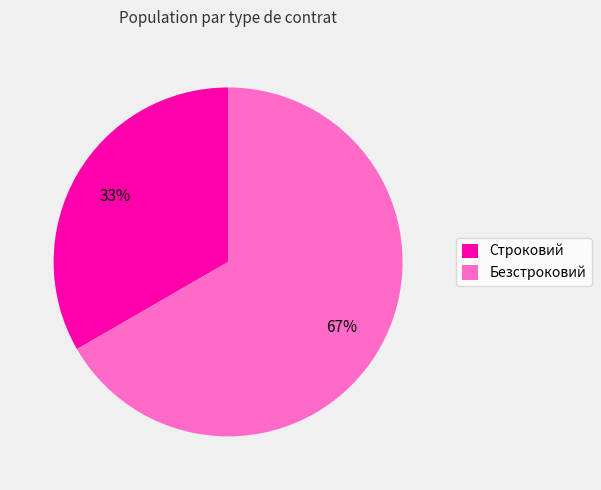

How many slices are in this pie chart?

2